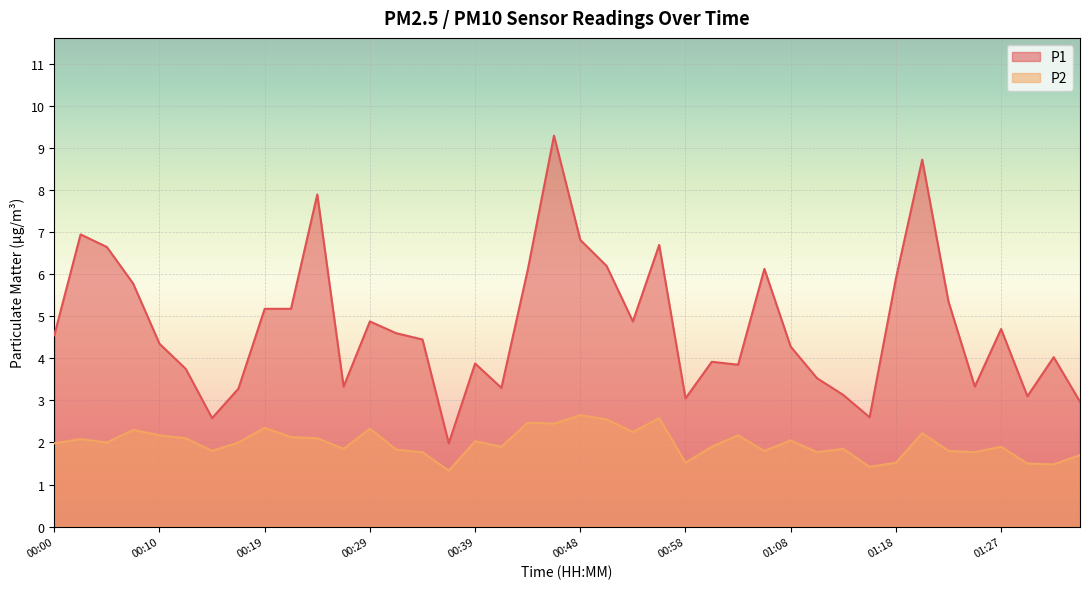

What is the difference between the highest and lowest values at 00:22?

3.0